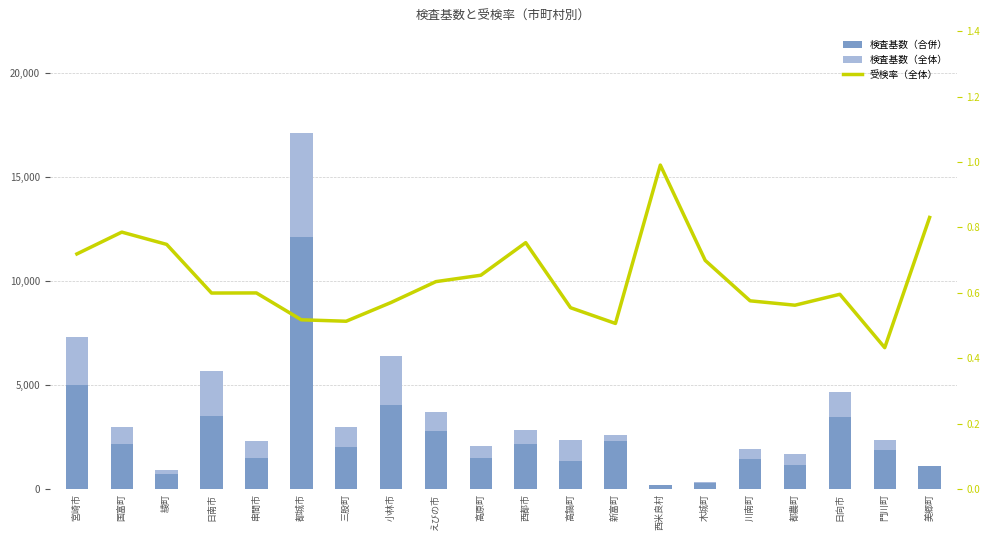

What is the difference between the second highest and minimum values in the 検査基数（合併） series?

4798.0